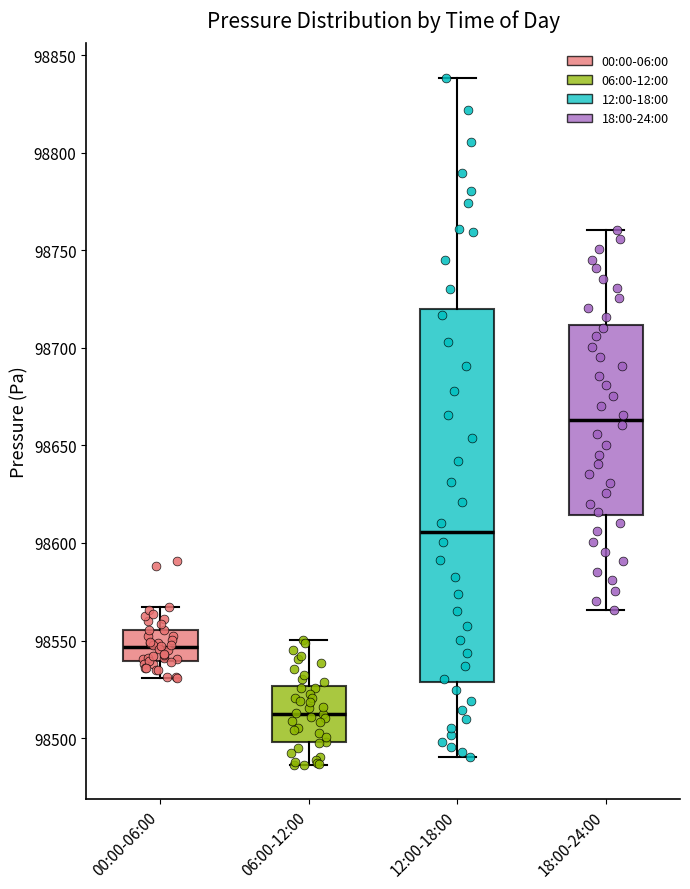

Reading left to right, read every box against the y-axis: the position of its median line, the range the box covers, and the ends of its whiskers. The values are not printed on the chart, so give them approximately, as read against the axis.

00:00-06:00: median 98545, box 98540 to 98555, whiskers 98530 to 98565
06:00-12:00: median 98515, box 98500 to 98525, whiskers 98485 to 98550
12:00-18:00: median 98605, box 98530 to 98720, whiskers 98490 to 98840
18:00-24:00: median 98665, box 98615 to 98710, whiskers 98565 to 98760